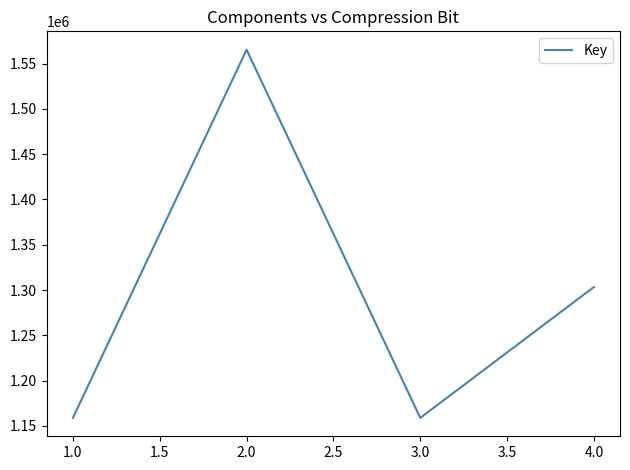

Where is the first local maximum?

2.0